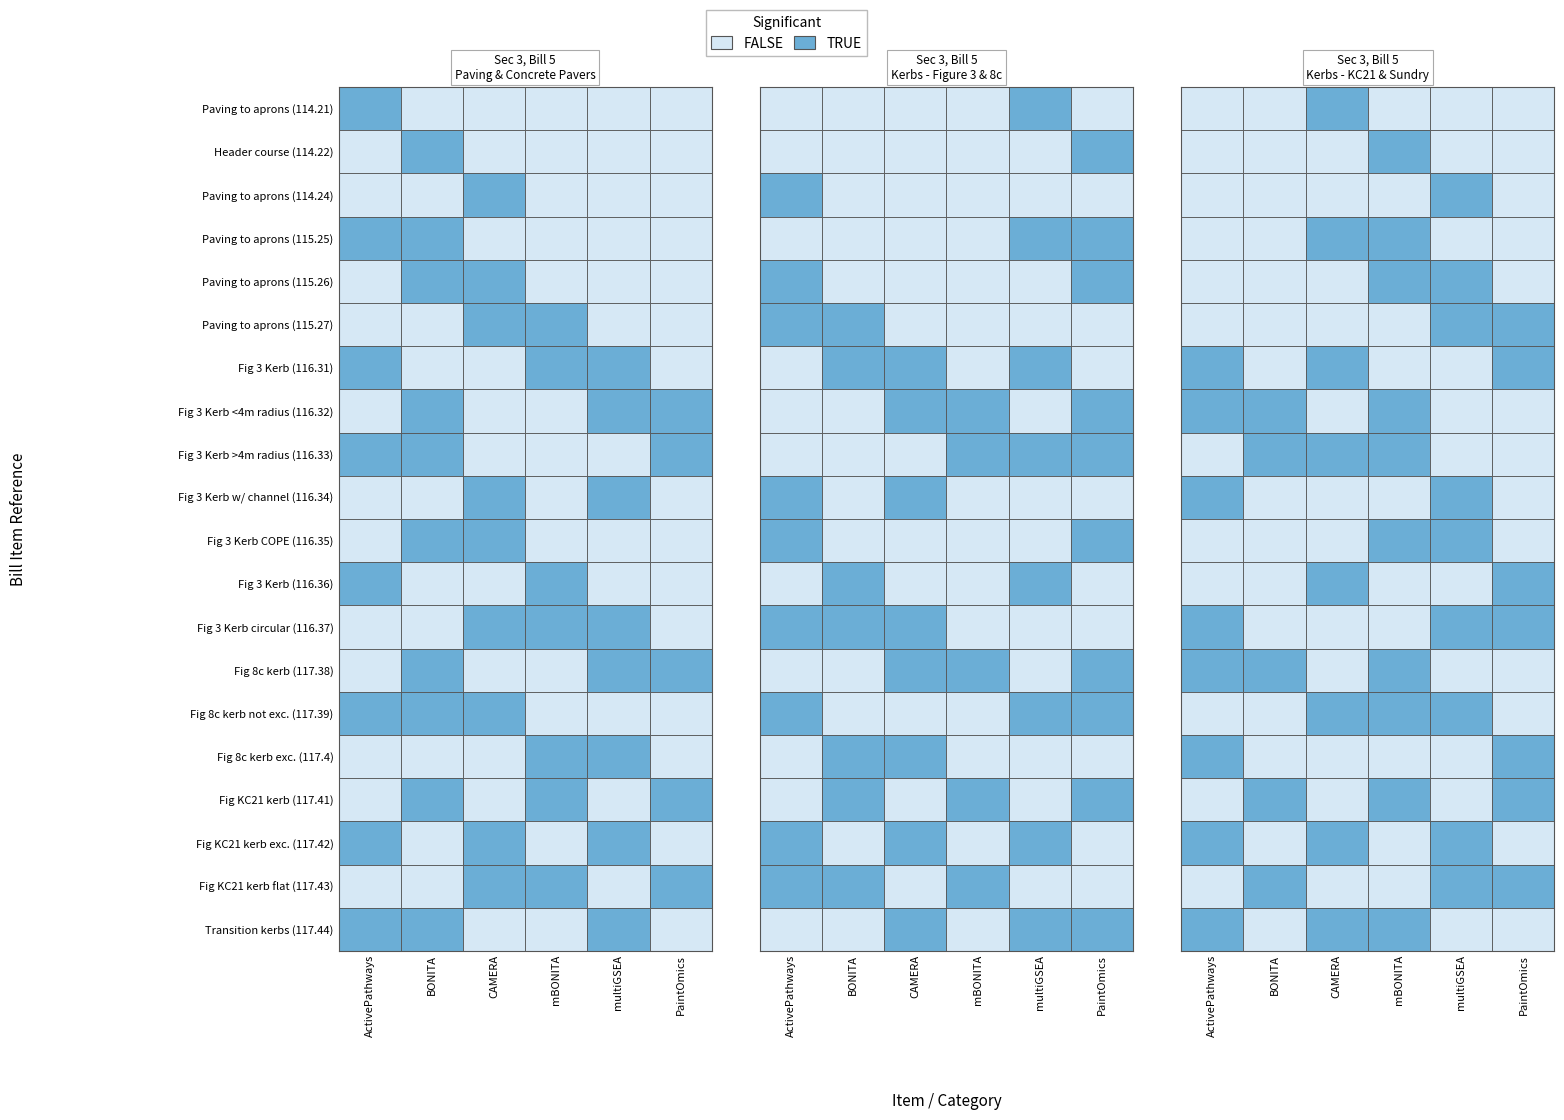

What is the difference between the 117.41 values at 1 and 4?

1